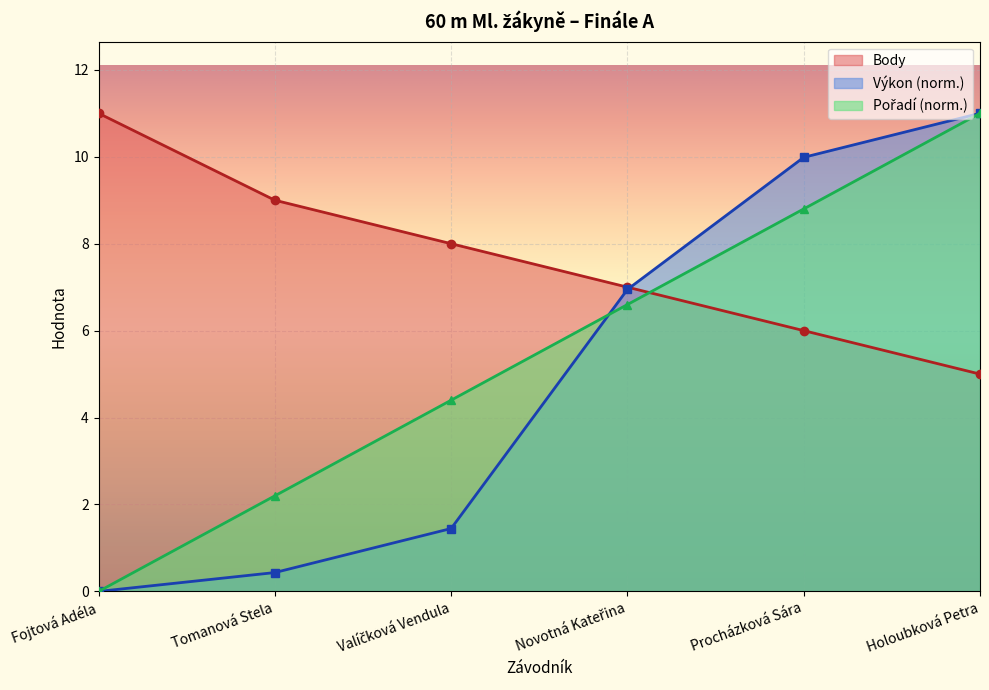

Where does the Body series first go above 8?

Fojtová Adéla